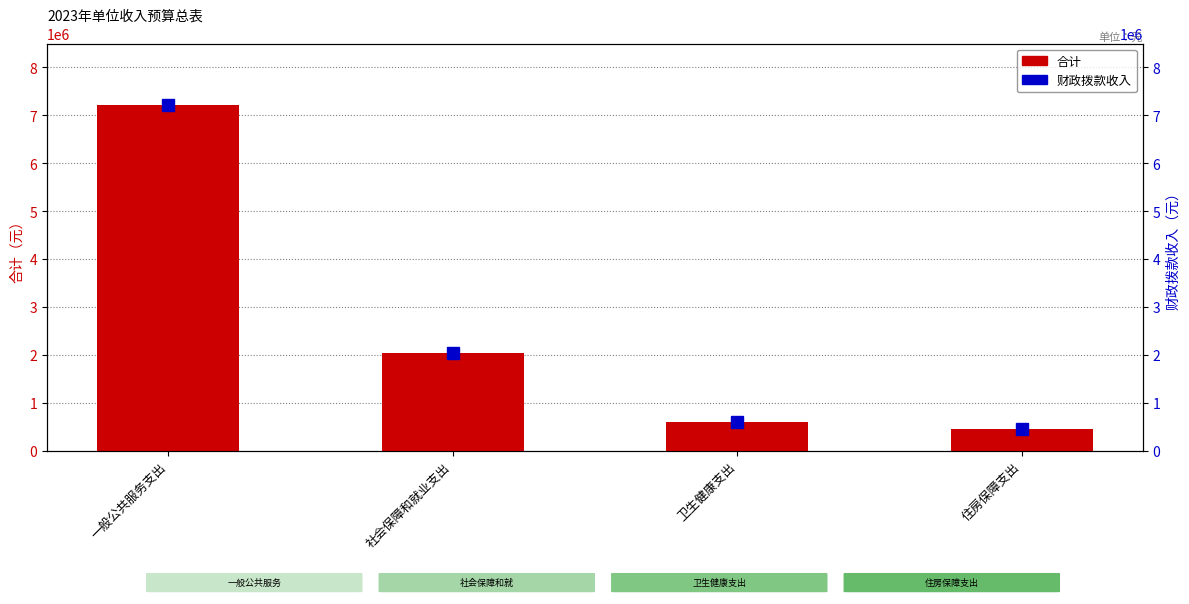

At which category does the chart reach its peak across all series?

一般公共服务支出